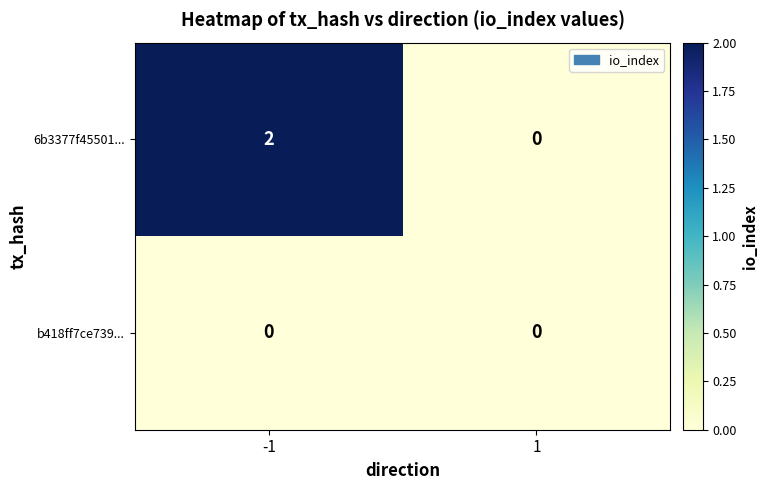

Is it true that 6b3377f45501... equals 3 at -1?

False